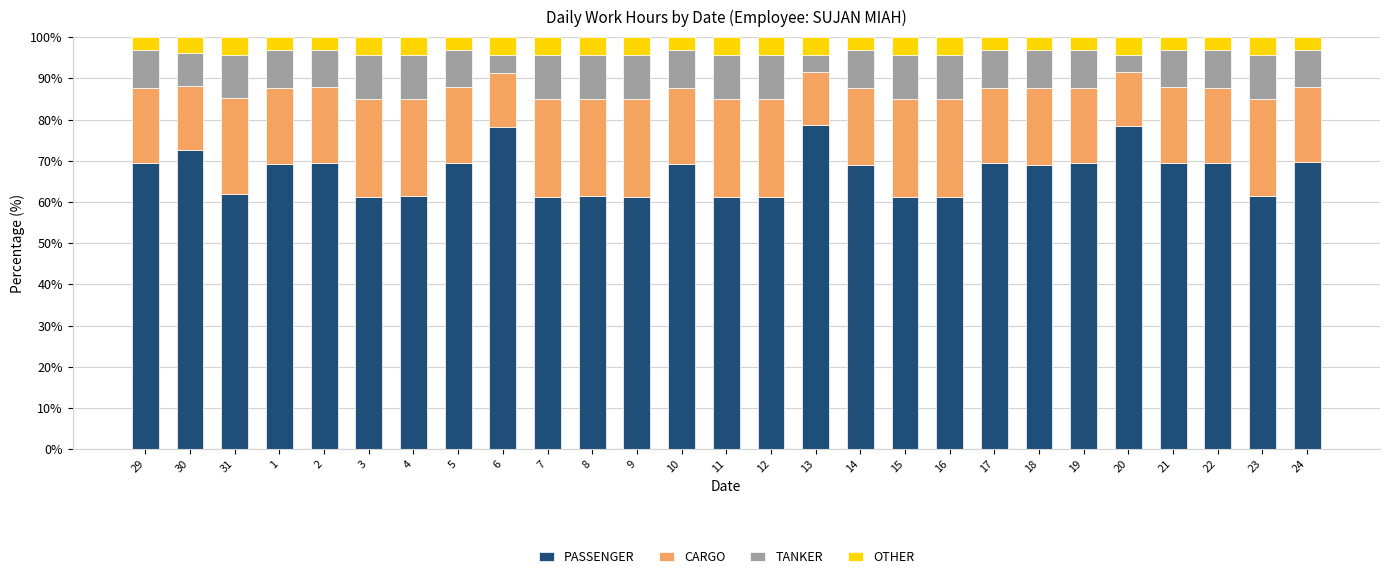

What is the average value of the PASSENGER series?

67.2